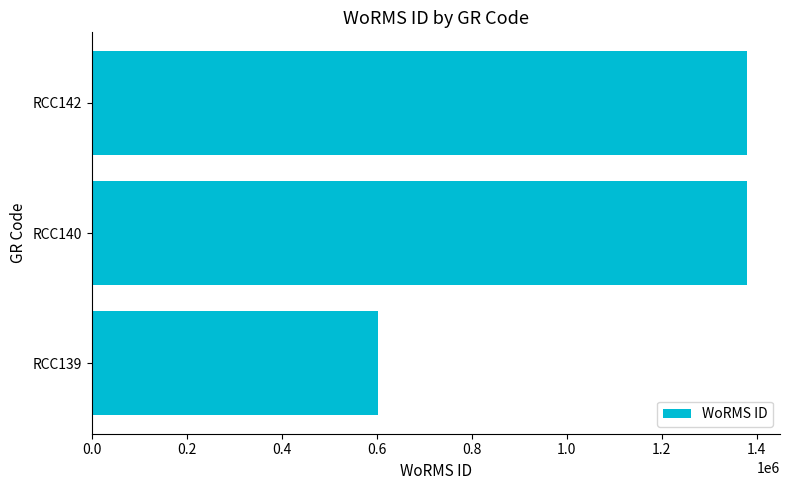

Reading bottom to top, transcribe all the data shown in this chart.

603429	1380402	1380402